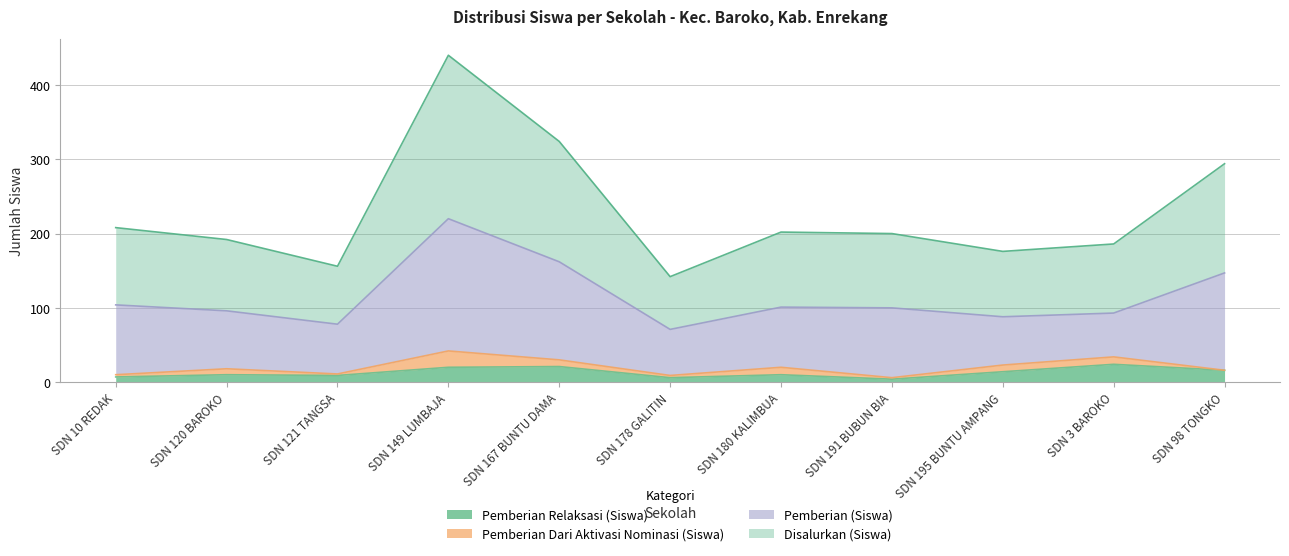

At which label does Disalurkan (Siswa) first exceed 100?

SDN 10 REDAK